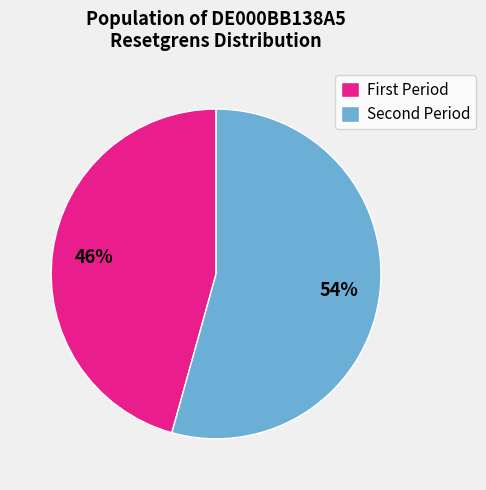

Does any single category account for the majority?

Yes